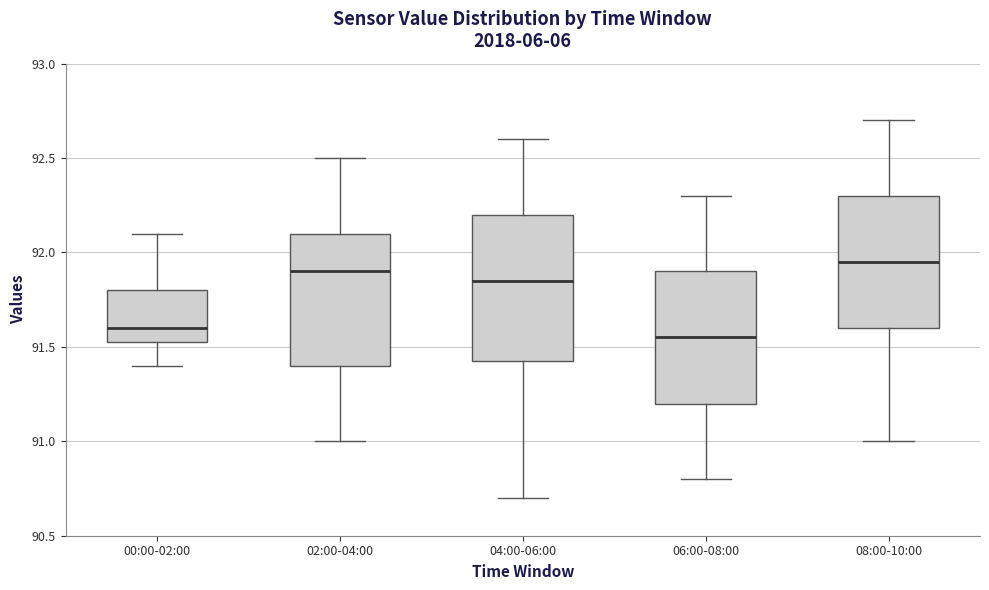

Reading left to right, transcribe this box plot: for each box, give where its median line is, the range the box spans, and where its two whiskers end, as read against the y-axis. The values are not printed on the chart, so give them approximately, as read against the axis.

00:00-02:00: median 91.60, box 91.55 to 91.80, whiskers 91.40 to 92.10
02:00-04:00: median 91.90, box 91.40 to 92.10, whiskers 91.00 to 92.50
04:00-06:00: median 91.85, box 91.45 to 92.20, whiskers 90.70 to 92.60
06:00-08:00: median 91.55, box 91.20 to 91.90, whiskers 90.80 to 92.30
08:00-10:00: median 91.95, box 91.60 to 92.30, whiskers 91.00 to 92.70